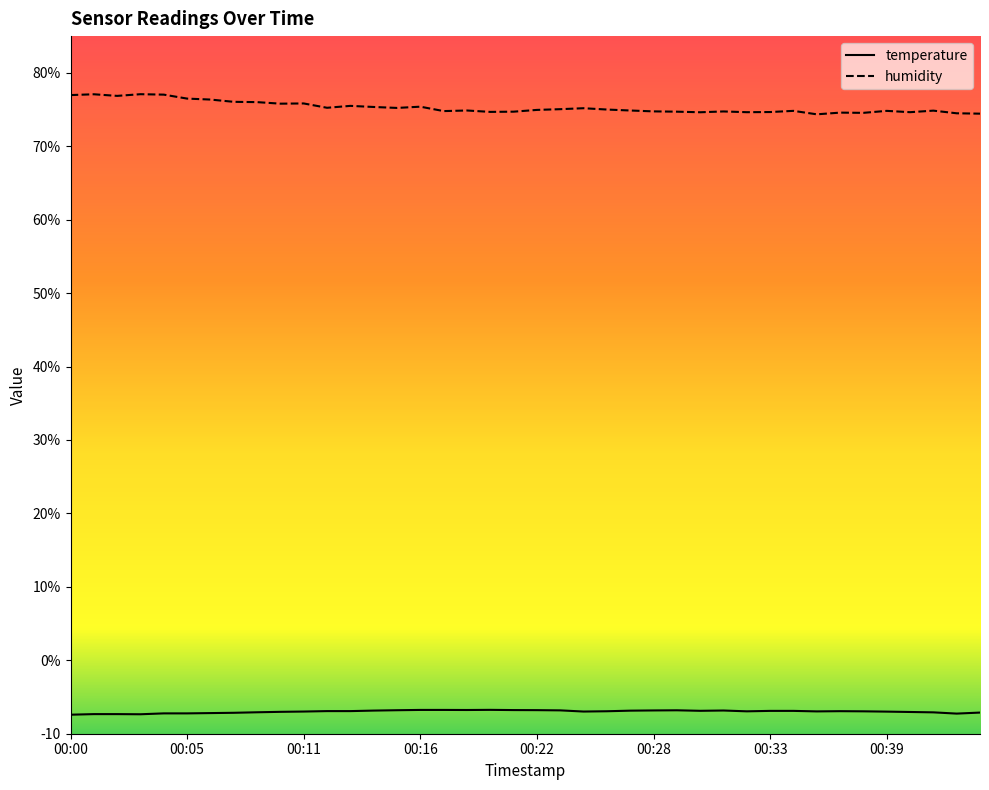

At which category is the sum across all series the highest?

00:04